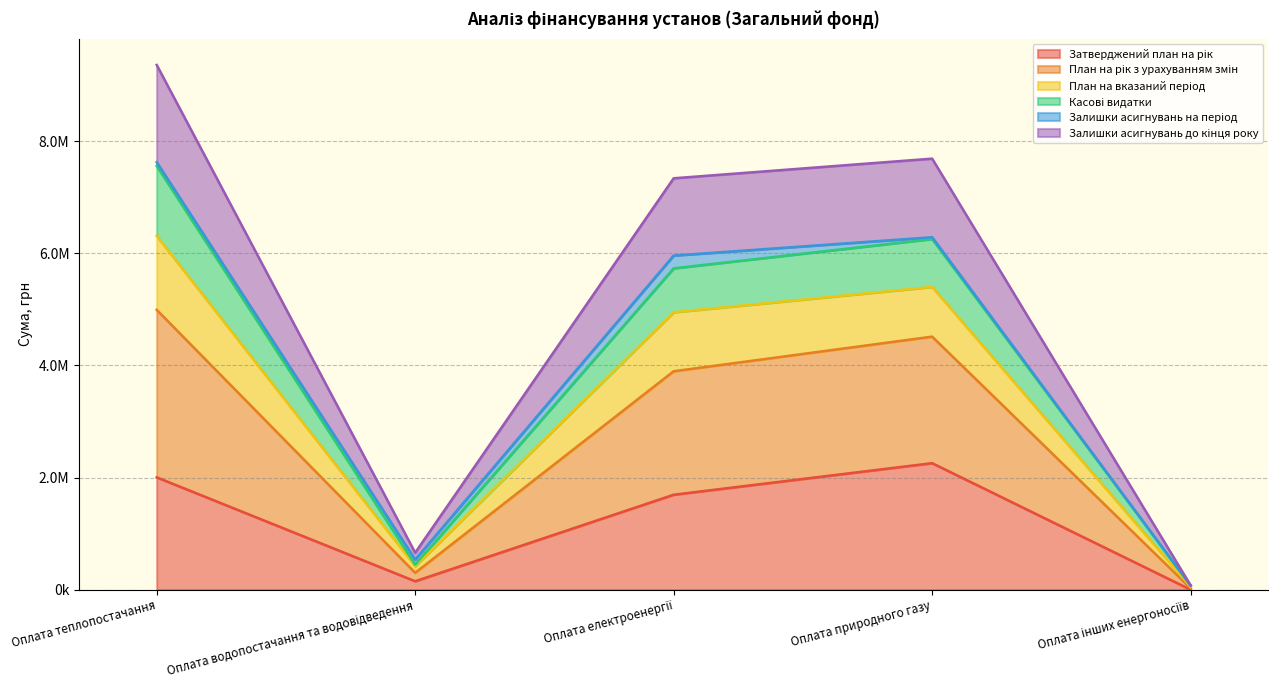

Does the chart have visible grid lines?

Yes